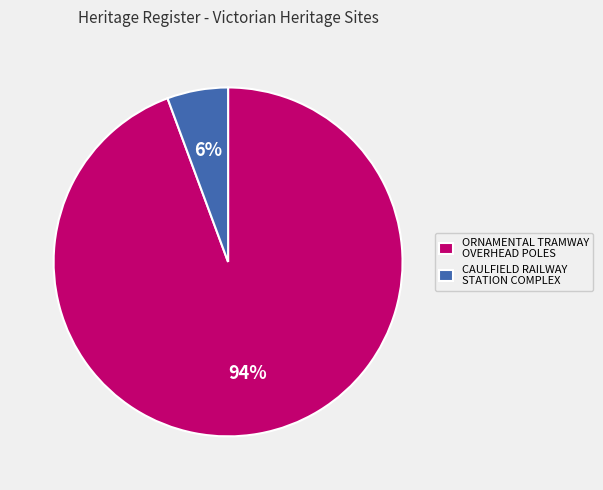

Between ORNAMENTAL TRAMWAY OVERHEAD POLES and CAULFIELD RAILWAY STATION COMPLEX, which is larger?

ORNAMENTAL TRAMWAY OVERHEAD POLES